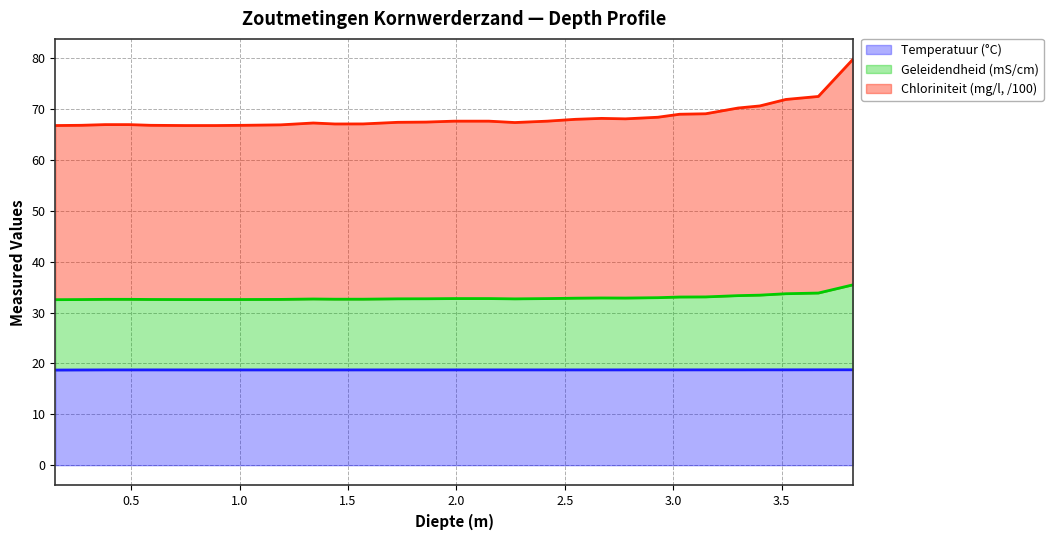

What is the highest value of the Temperatuur (°C) series?

18.8